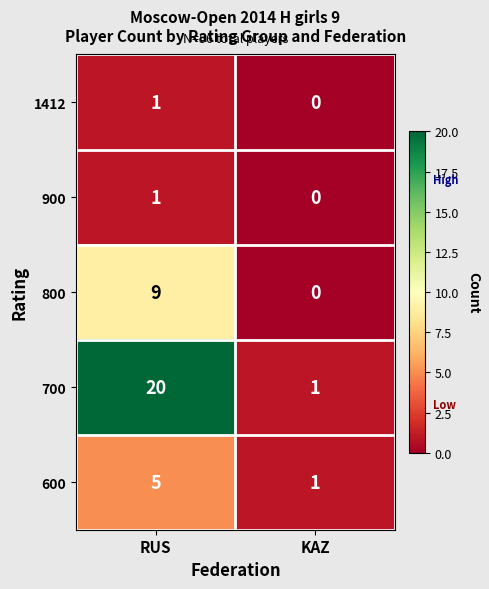

Reading left to right, transcribe all the data shown in this chart.

1412: RUS=1	KAZ=0
900: RUS=1	KAZ=0
800: RUS=9	KAZ=0
700: RUS=20	KAZ=1
600: RUS=5	KAZ=1